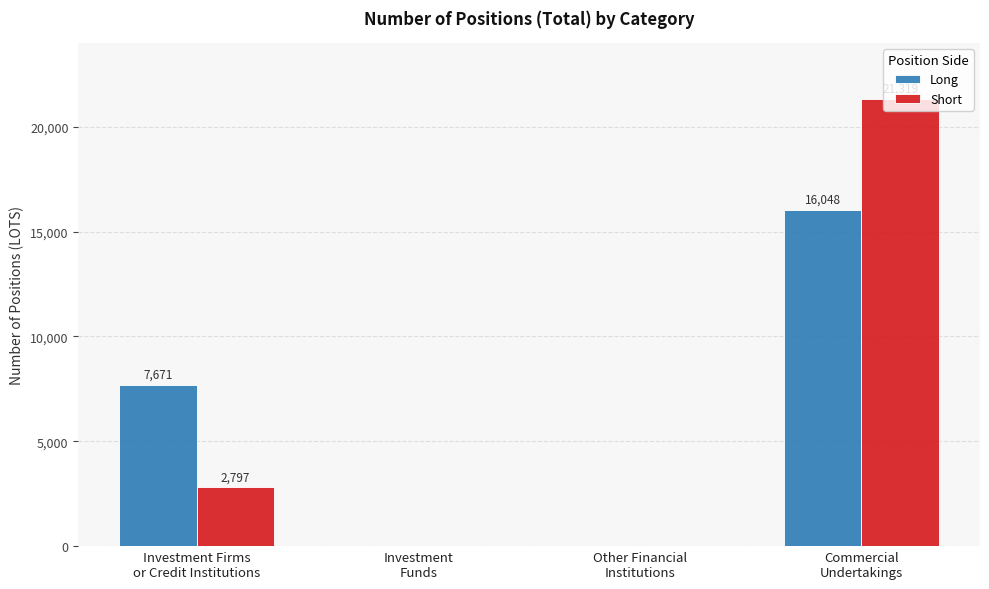

What is the maximum value for Short?

21319